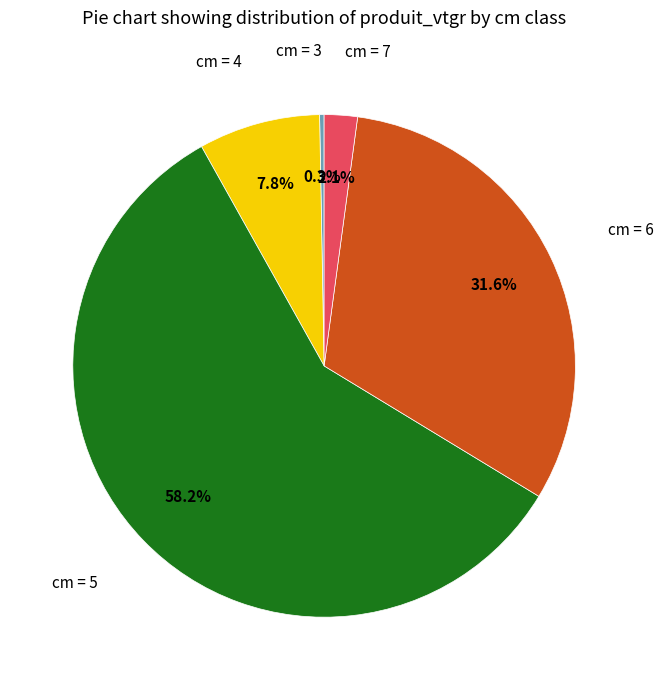

Rank the categories by value from highest to lowest.

cm = 5, cm = 6, cm = 4, cm = 7, cm = 3